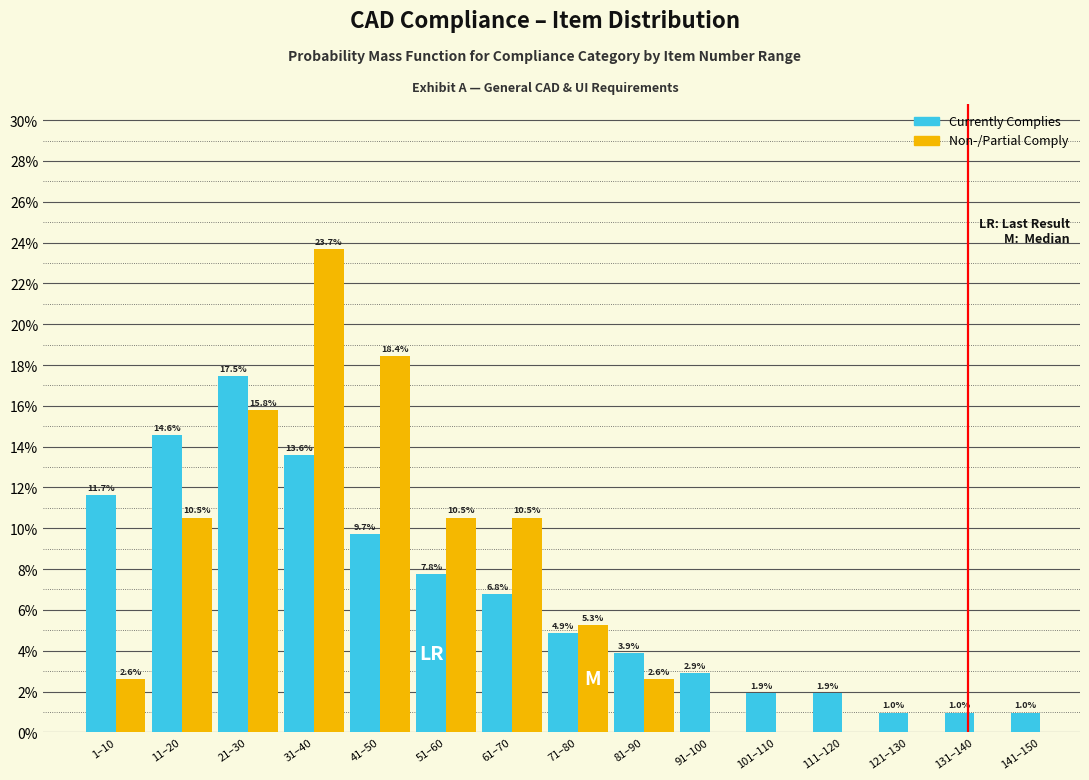

Reading left to right, transcribe all the data shown in this chart.

Currently Complies: 1–10=11.7	11–20=14.6	21–30=17.5	31–40=13.6	41–50=9.7	51–60=7.8	61–70=6.8	71–80=4.9	81–90=3.9	91–100=2.9	101–110=1.9	111–120=1.9	121–130=1.0	131–140=1.0	141–150=1.0
Non-/Partial Comply: 1–10=2.6	11–20=10.5	21–30=15.8	31–40=23.7	41–50=18.4	51–60=10.5	61–70=10.5	71–80=5.3	81–90=2.6	91–100=0.0	101–110=0.0	111–120=0.0	121–130=0.0	131–140=0.0	141–150=0.0